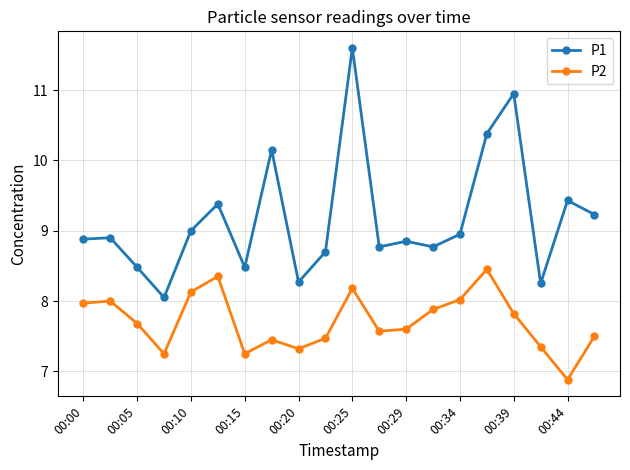

What is the smallest value displayed?

6.9